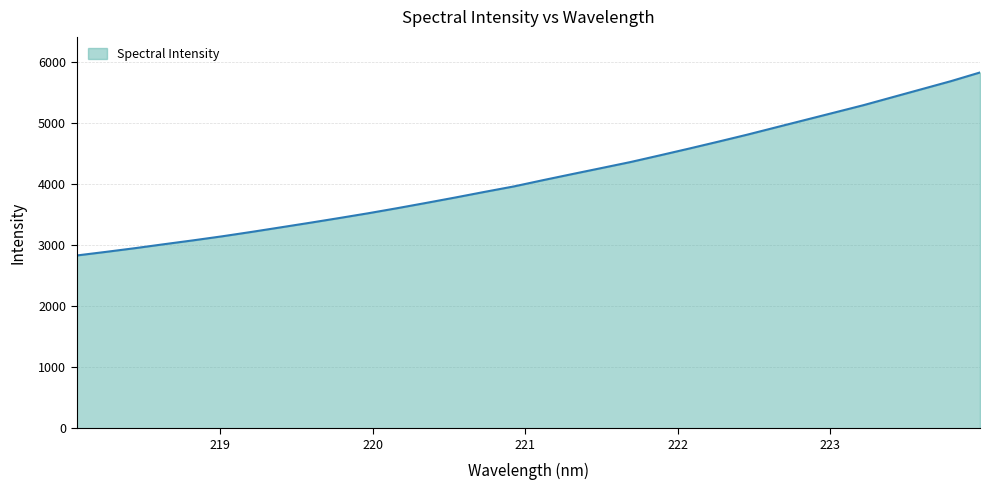

What is the smallest value displayed?

2832.7